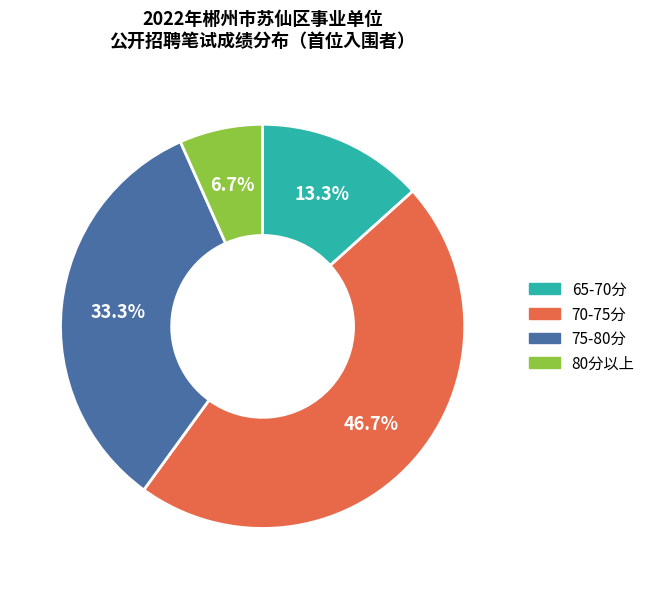

Rank the categories by value from lowest to highest.

80分以上, 65-70分, 75-80分, 70-75分